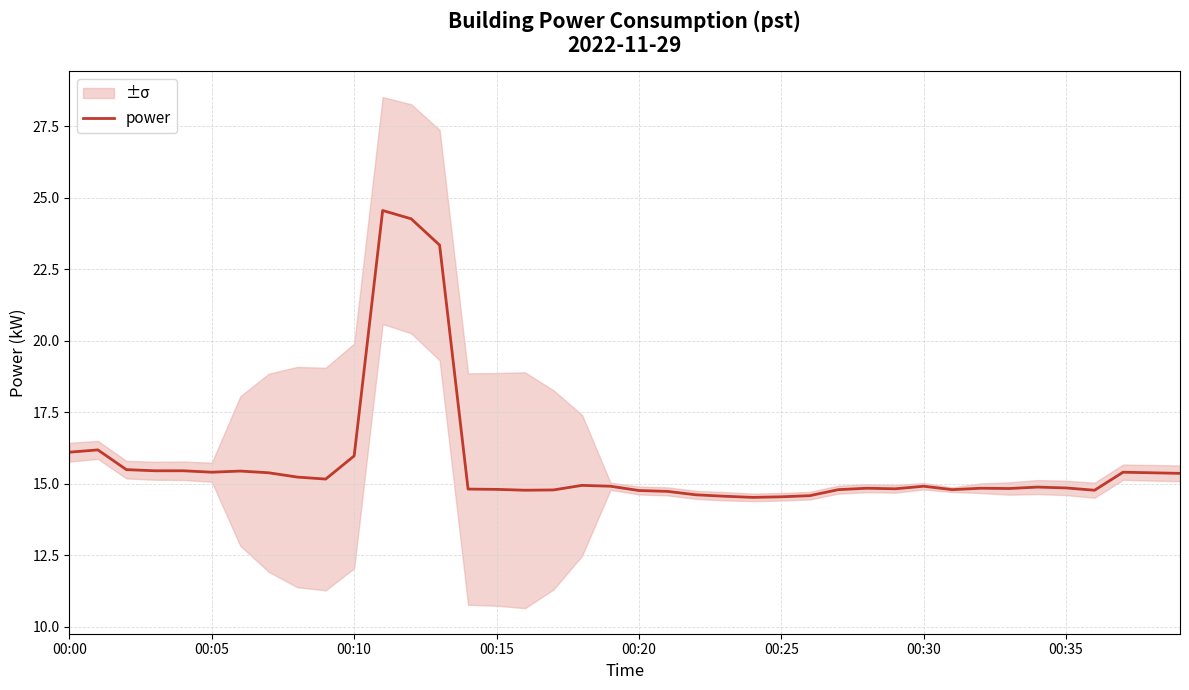

True or false: there are more than 0 points higher than both neighbors.

True